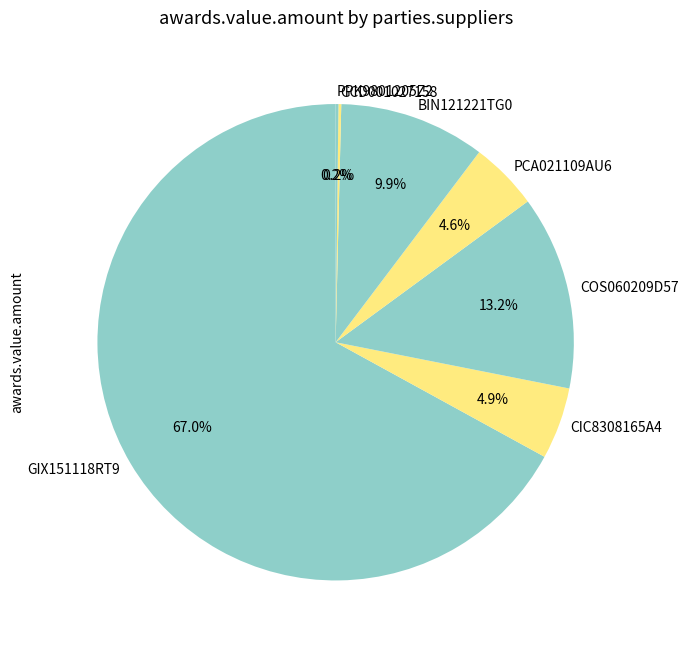

To the nearest percent, what is the difference between the largest and smallest slice percentages?

67%